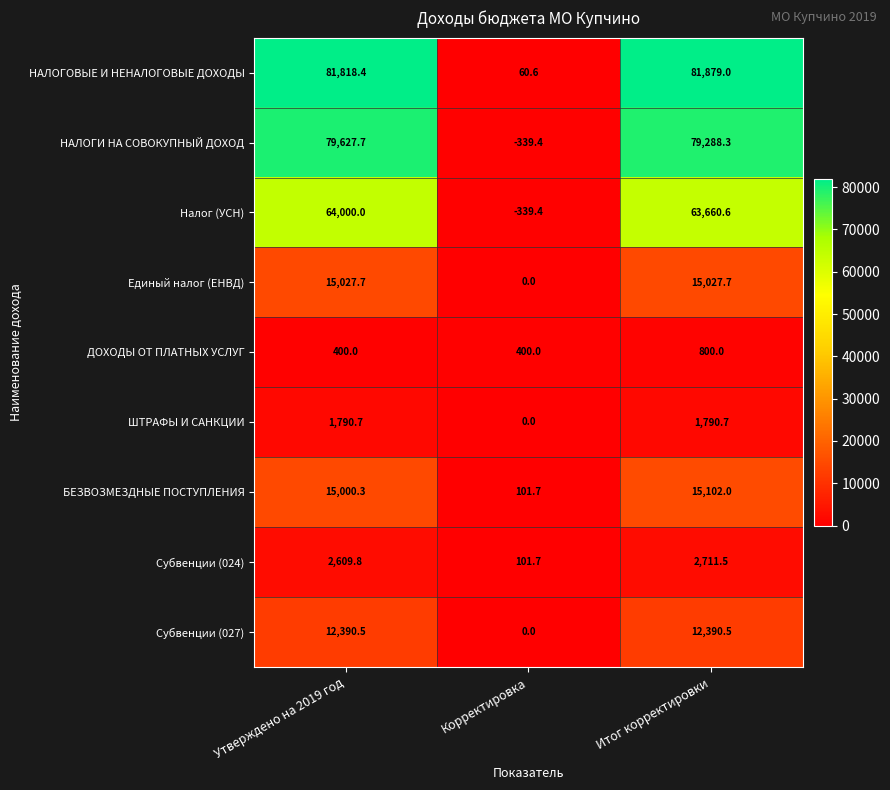

True or false: Единый налог (ЕНВД) has a value of 8524.1 at Итог корректировки.

False